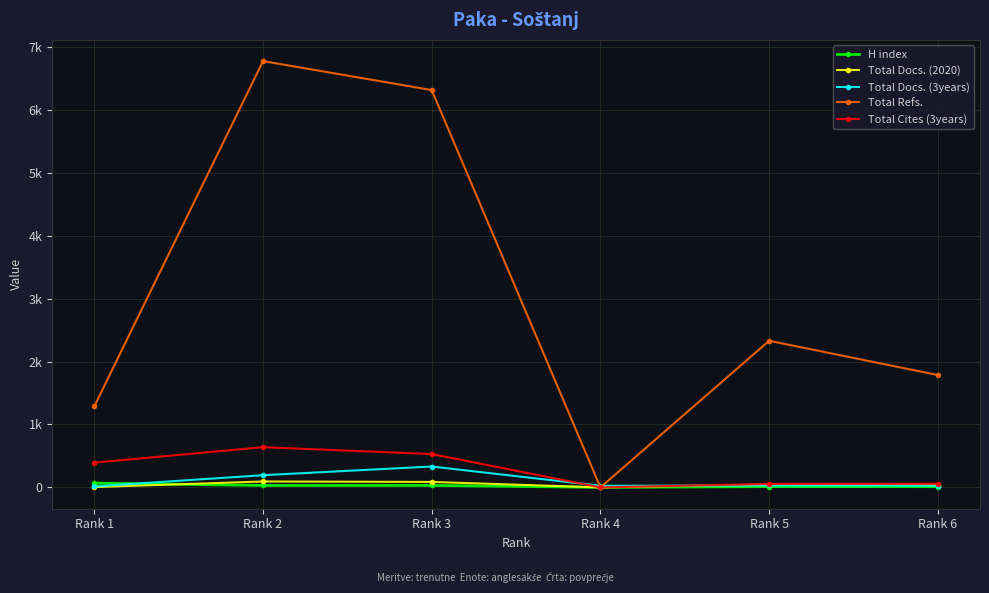

Is the value of Total Cites (3years) at Rank 5 greater than the value of H index at Rank 4?

Yes